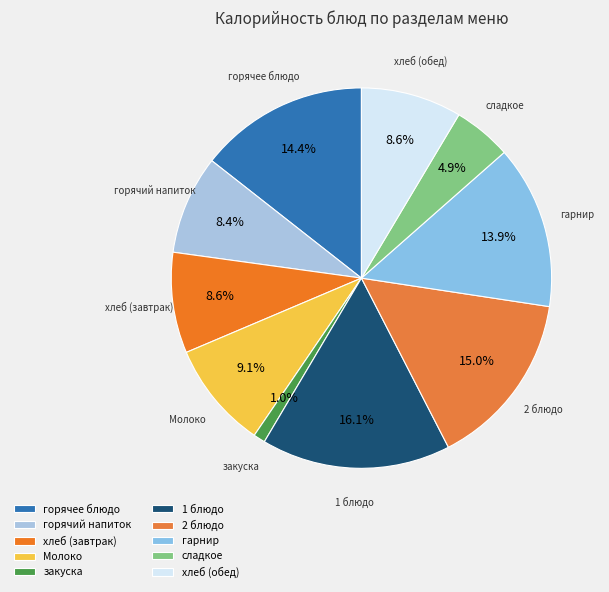

Between Молоко and 1 блюдо, which is larger?

1 блюдо